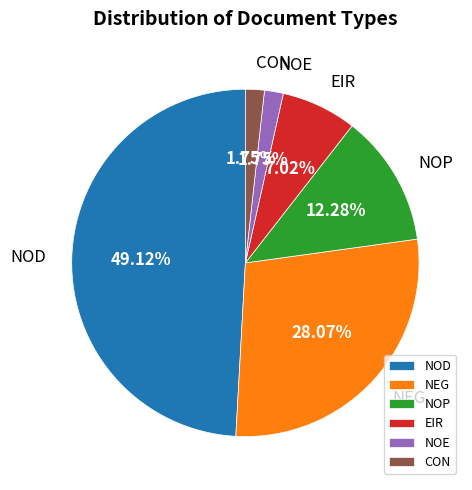

Count the number of slices in the pie.

6